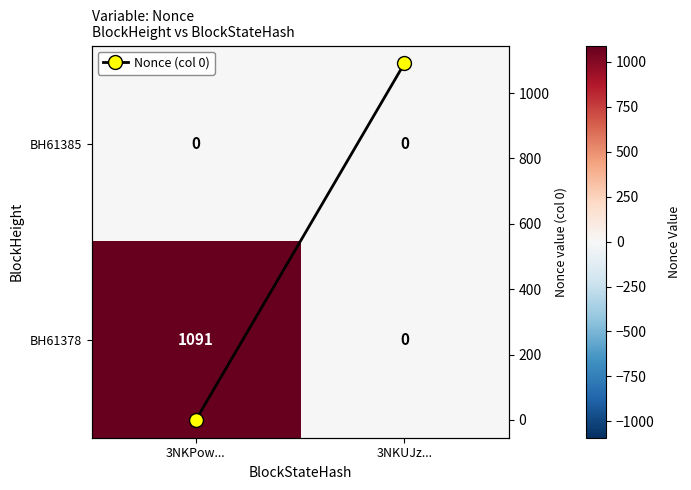

What is the difference between the Nonce (col 0) values at 3NKUJz... and 3NKPow...?

1091